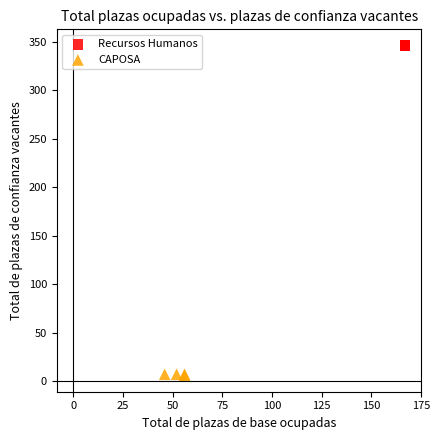

Which series reaches the minimum Y coordinate?

CAPOSA